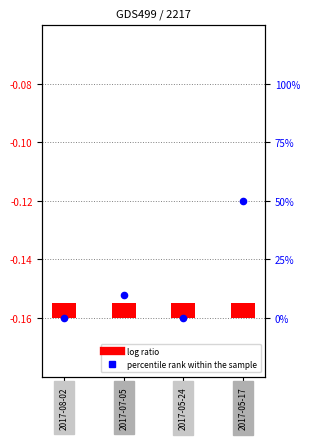

Which has a higher value, 2017-05-17 or 2017-07-05?

2017-05-17